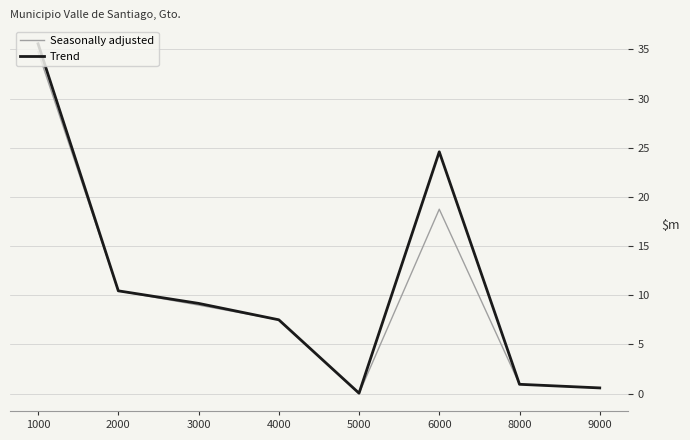

What is the difference between the maximum and second lowest values in the Seasonally adjusted series?

34181694.7